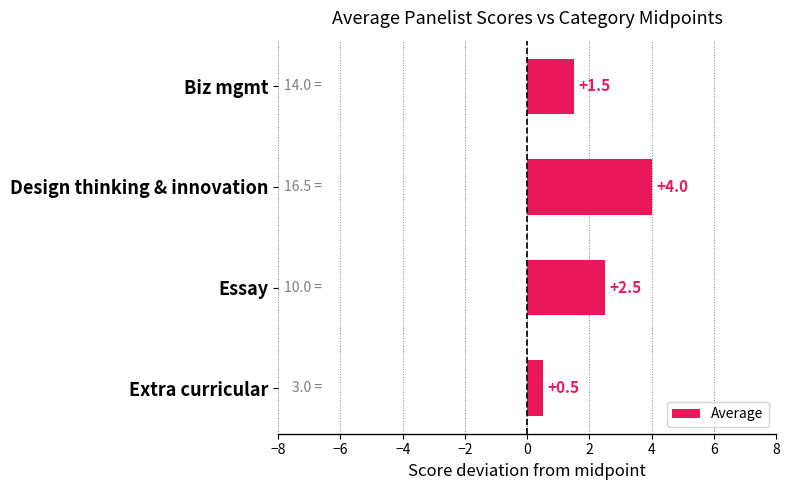

What is the difference between the second highest and second lowest values?

1.0